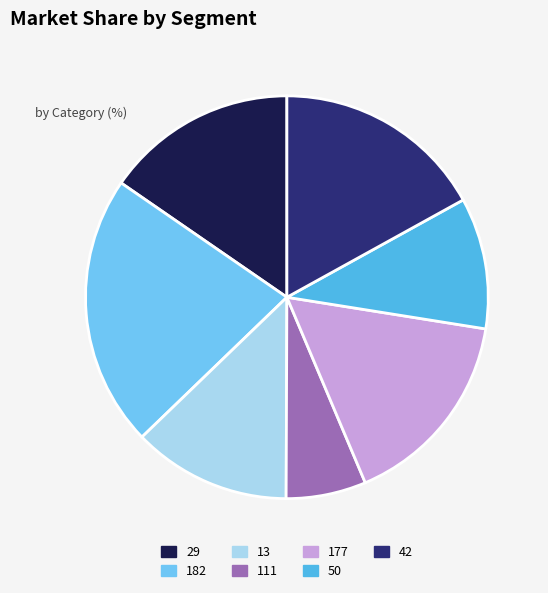

Is the sum of 42 and 177 greater than half?

No